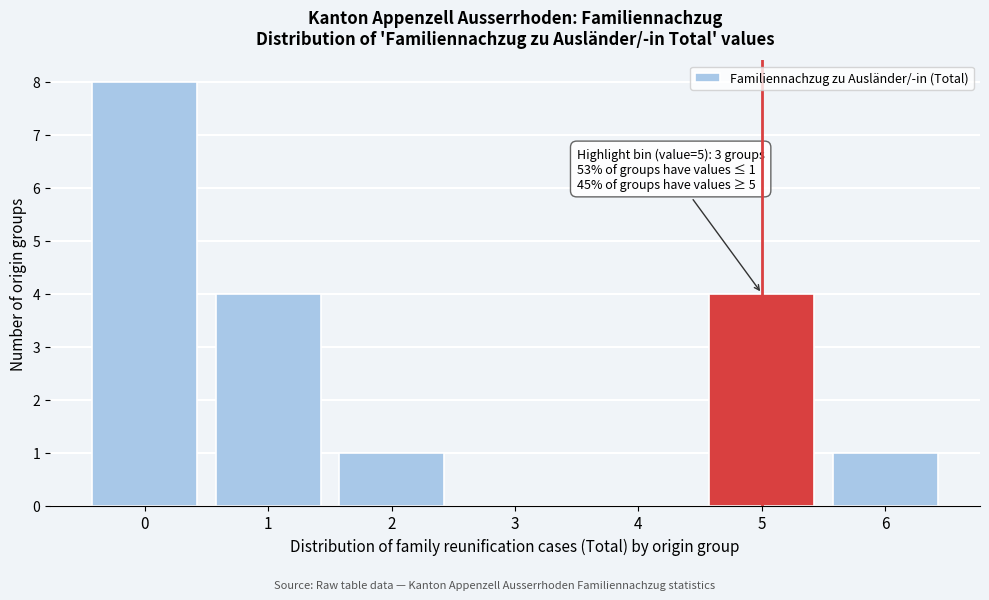

Reading left to right, extract all data points from this chart.

0=8	1=4	2=1	3=0	4=0	5=4	6=1